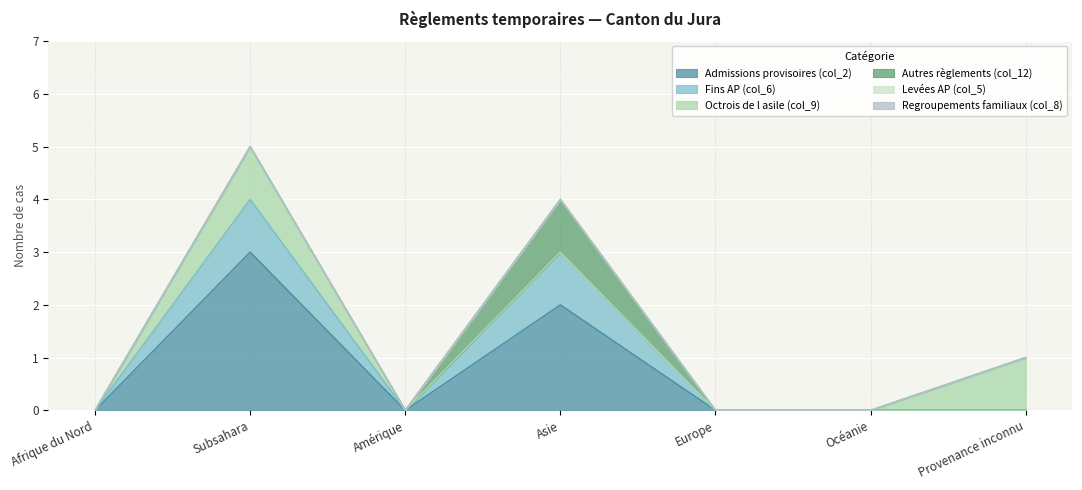

Reading left to right, list all the values displayed in this chart.

Admissions provisoires (col_2): Afrique du Nord=0	Subsahara=3	Amérique=0	Asie=2	Europe=0	Océanie=0	Provenance inconnu=0
Fins AP (col_6): Afrique du Nord=0	Subsahara=1	Amérique=0	Asie=1	Europe=0	Océanie=0	Provenance inconnu=0
Octrois de l asile (col_9): Afrique du Nord=0	Subsahara=1	Amérique=0	Asie=0	Europe=0	Océanie=0	Provenance inconnu=1
Autres règlements (col_12): Afrique du Nord=0	Subsahara=0	Amérique=0	Asie=1	Europe=0	Océanie=0	Provenance inconnu=0
Levées AP (col_5): Afrique du Nord=0	Subsahara=0	Amérique=0	Asie=0	Europe=0	Océanie=0	Provenance inconnu=0
Regroupements familiaux (col_8): Afrique du Nord=0	Subsahara=0	Amérique=0	Asie=0	Europe=0	Océanie=0	Provenance inconnu=0